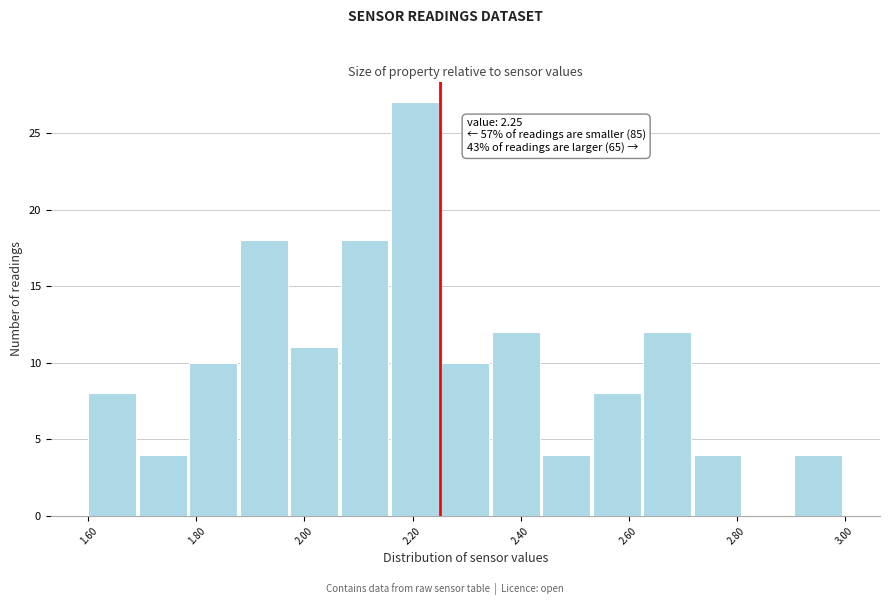

Which range on the x-axis has the tallest bar?

2.16 to 2.26